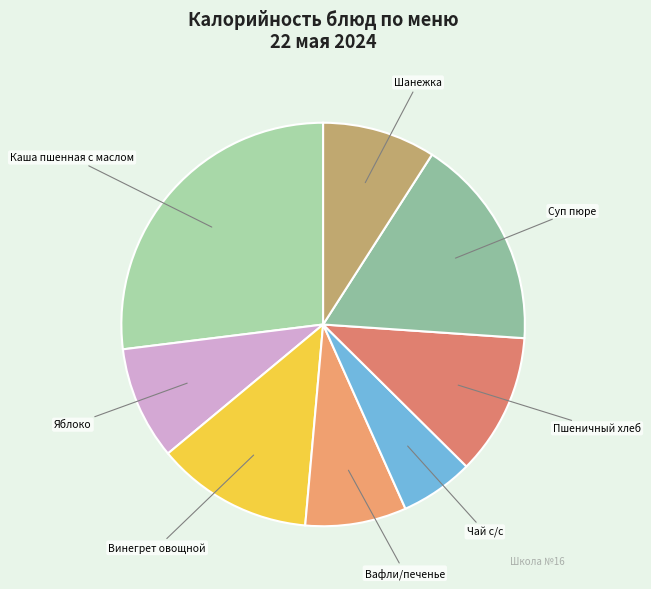

Is it true that Каша пшенная с маслом is 20% of the pie?

False